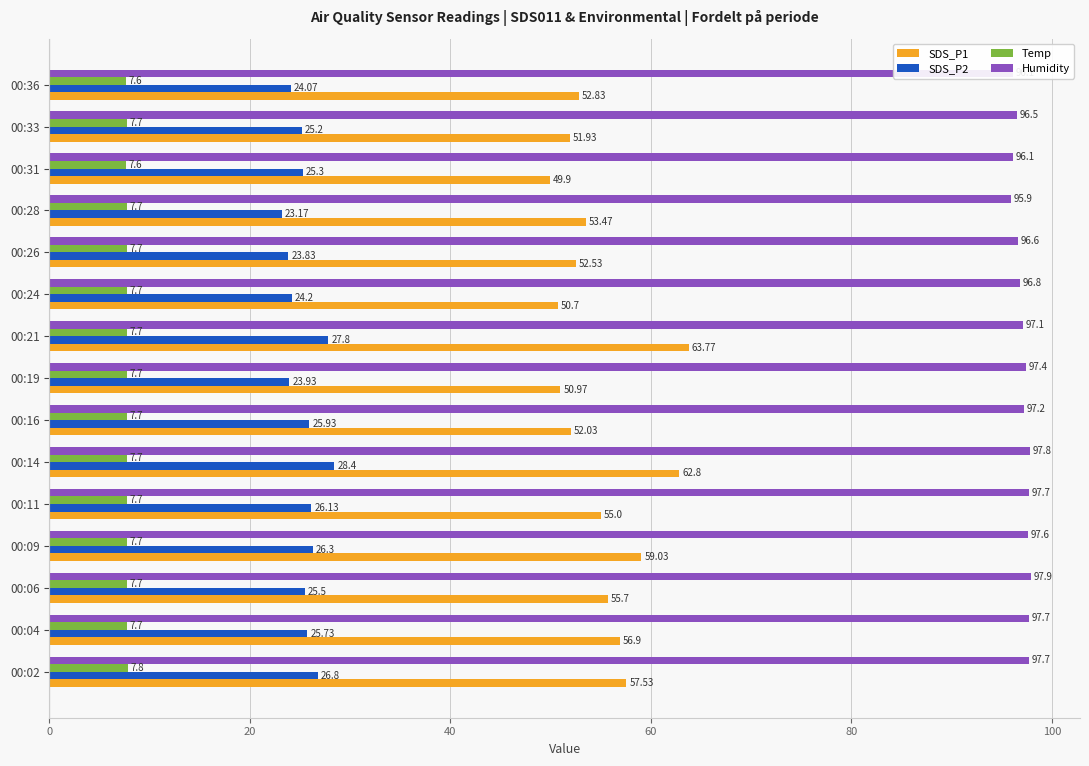

At which category is the sum across all series the highest?

00:14